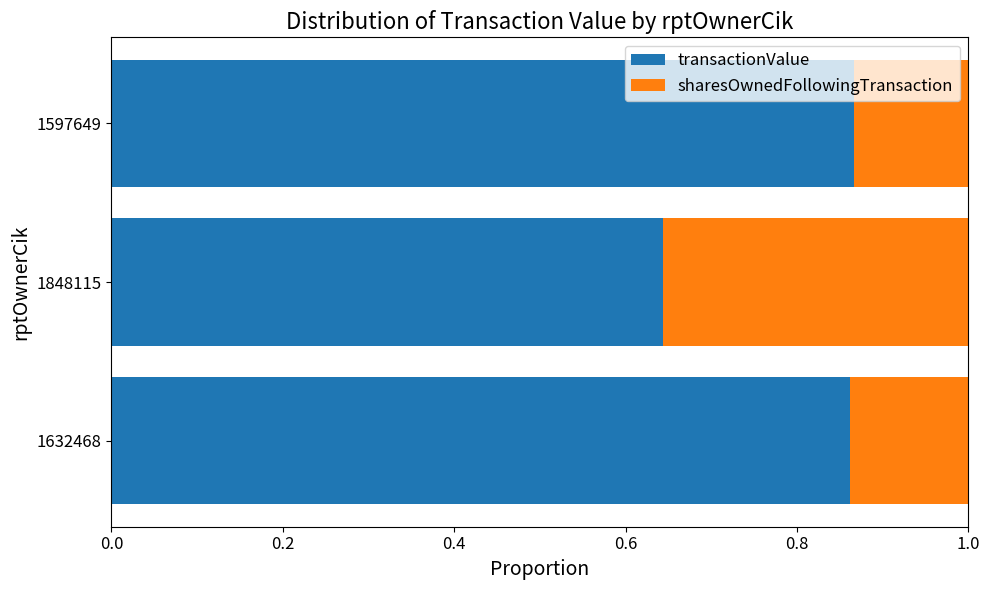

Is it true that transactionValue equals 1.1 at 1848115?

False